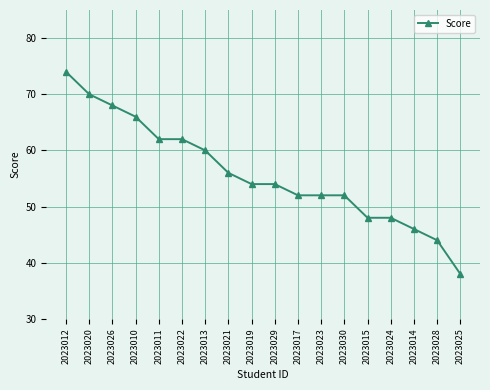

Reading left to right, list all the values displayed in this chart.

74	70	68	66	62	62	60	56	54	54	52	52	52	48	48	46	44	38